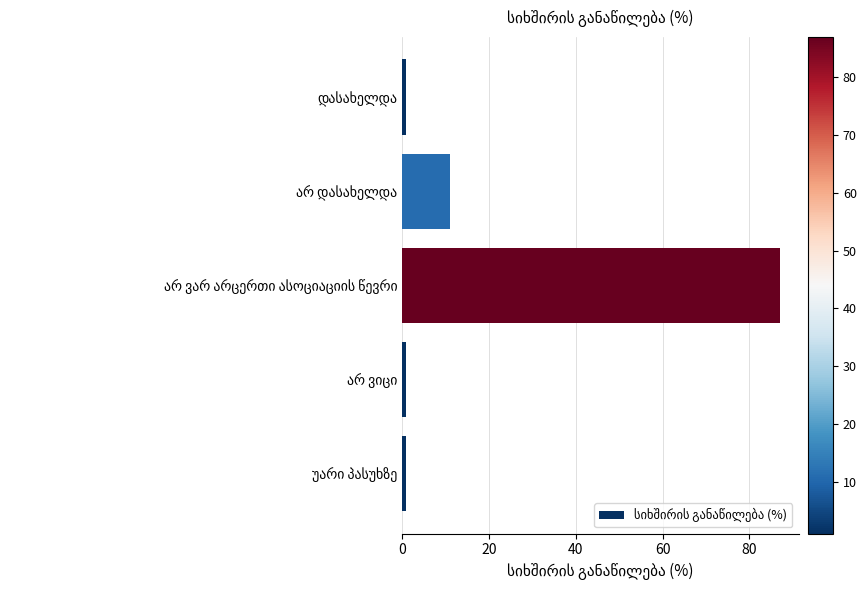

What is the maximum value shown in the chart?

87